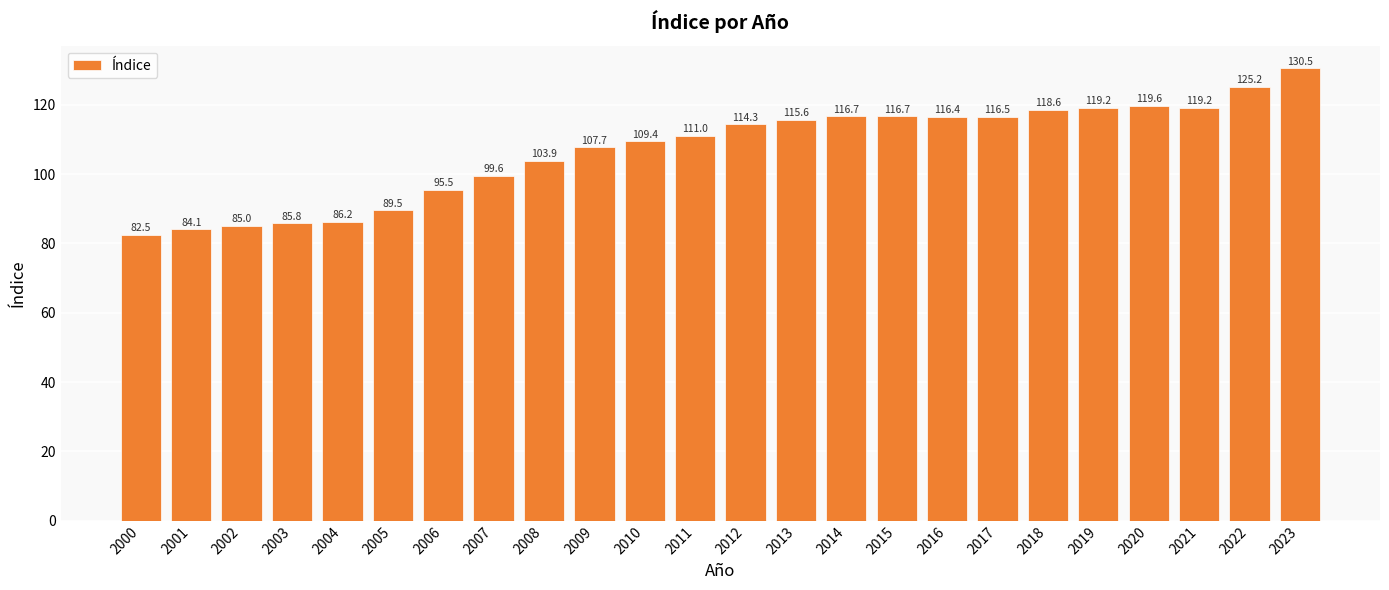

Where is the data nearest to the value 106?

2009